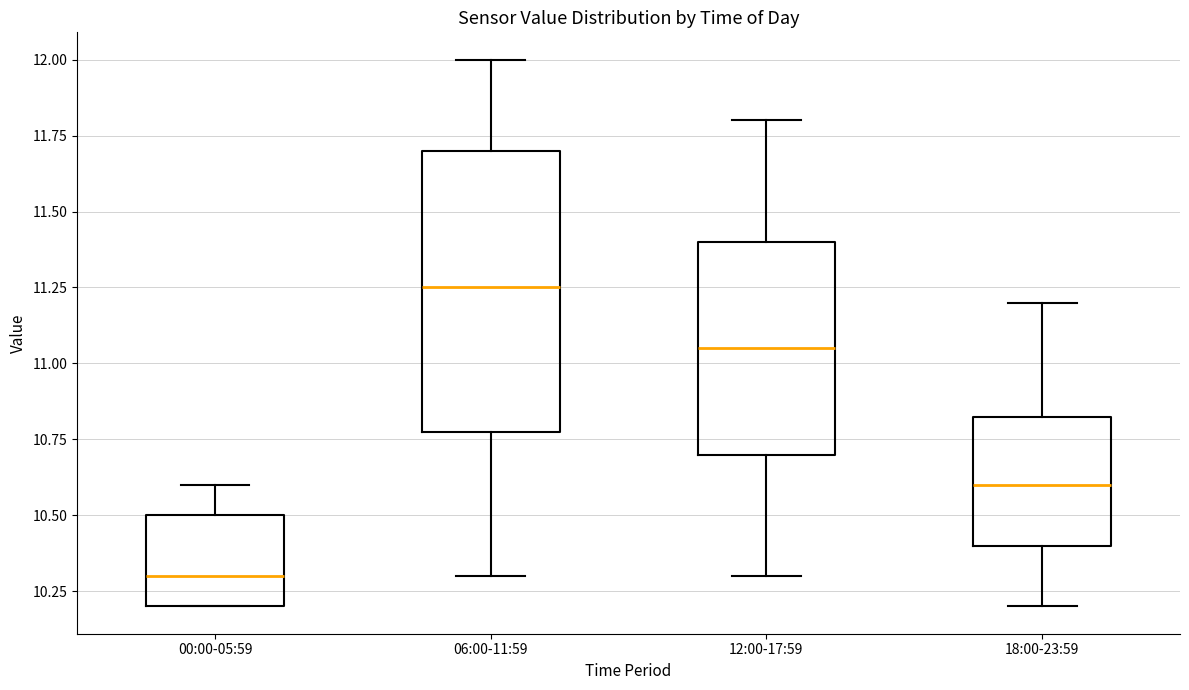

Which box's median line is the lowest?

00:00-05:59